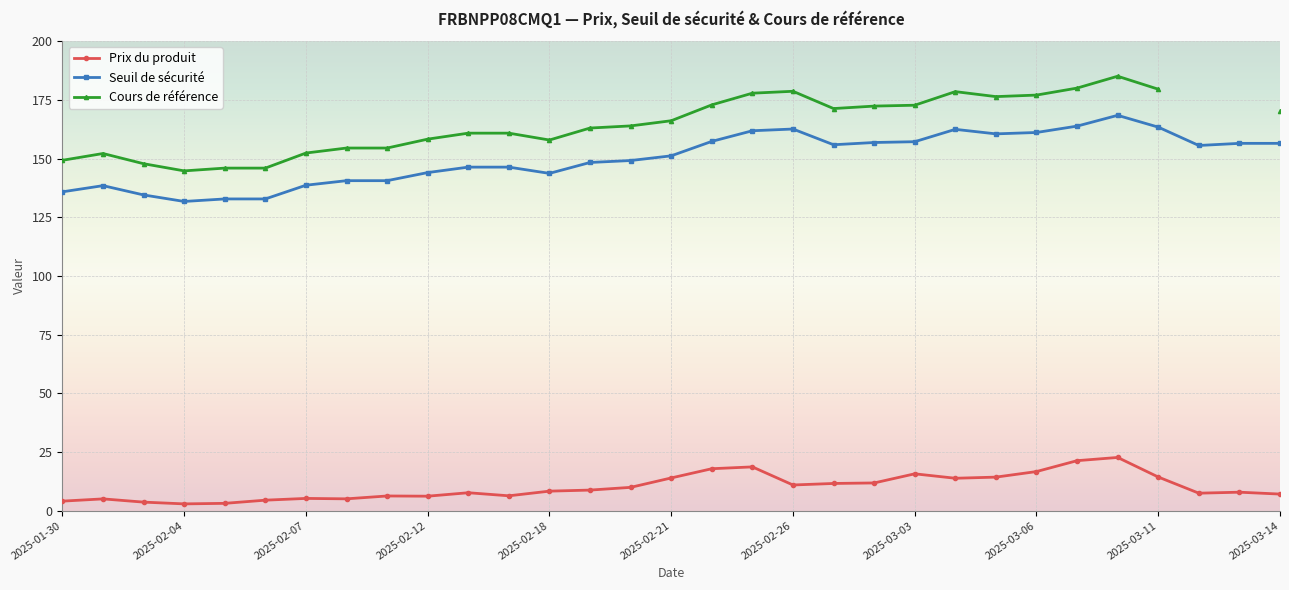

True or false: Seuil de sécurité and Prix du produit intersect in this chart.

False